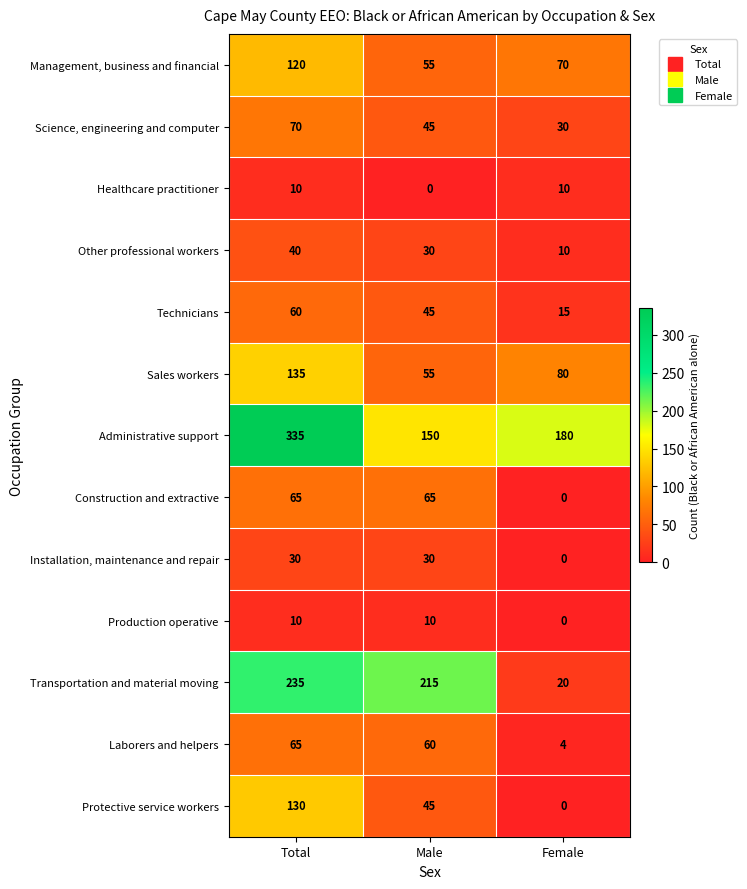

At how many categories does at least one series exceed 80?

3